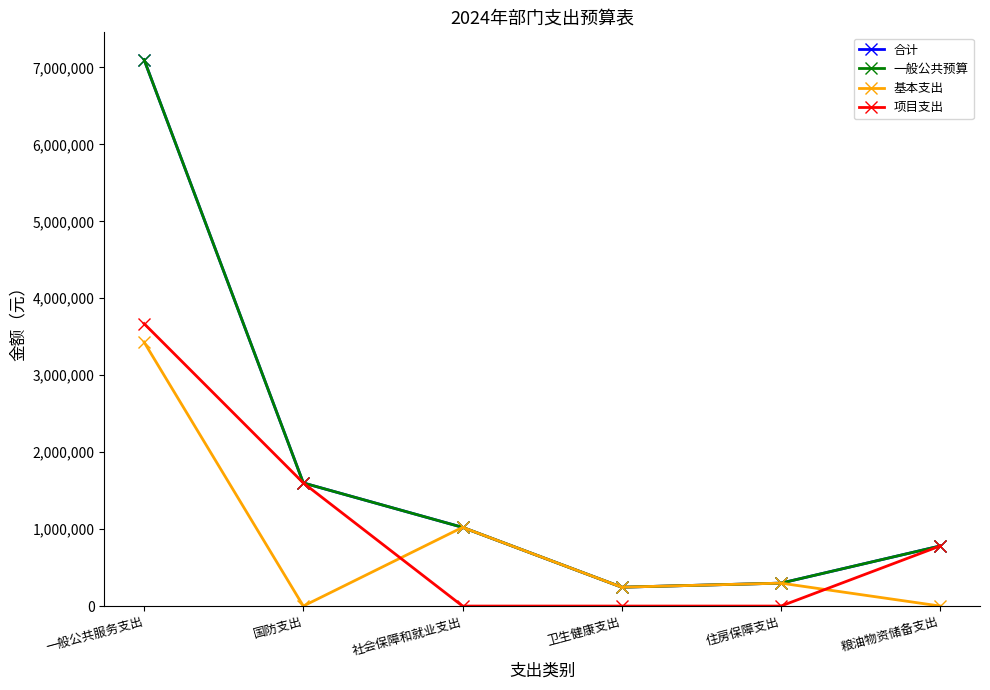

Reading right to left, extract all data points from this chart.

合计: 780900.0	297738.5	245042.6	1022833.4	1600000.0	7100913.9
一般公共预算: 780900.0	297738.5	245042.6	1022833.4	1600000.0	7100913.9
基本支出: 0.0	297738.5	245042.6	1022833.4	0.0	3430313.9
项目支出: 780900.0	0.0	0.0	0.0	1600000.0	3670600.0